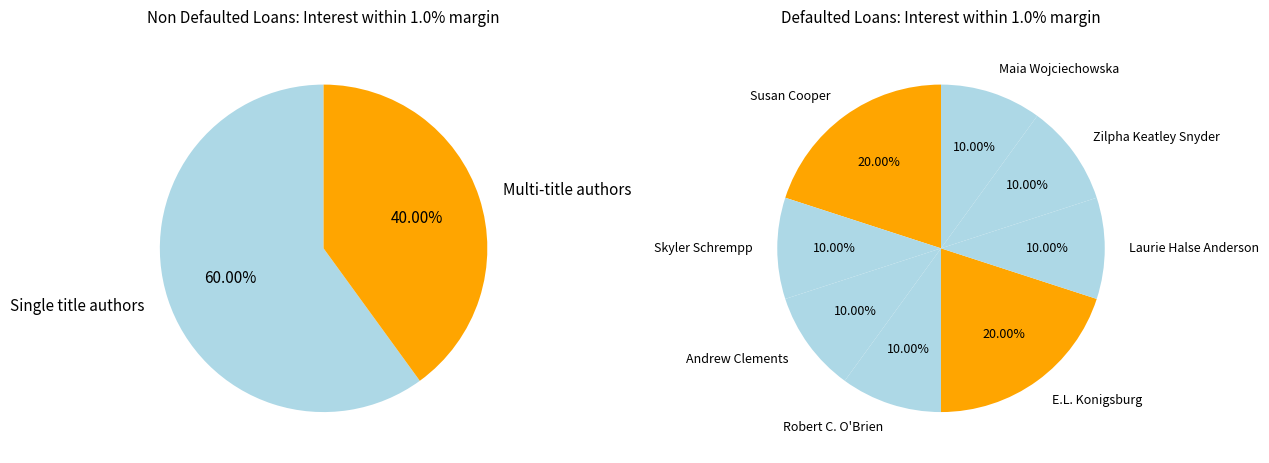

What percentage is the Susan Cooper slice, to the nearest percent?

20%